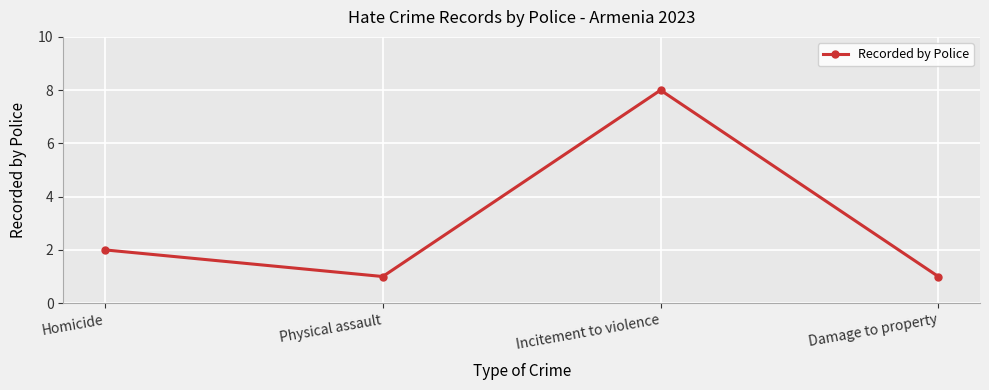

The chart shows a value of 1 at Homicide. True or false?

False